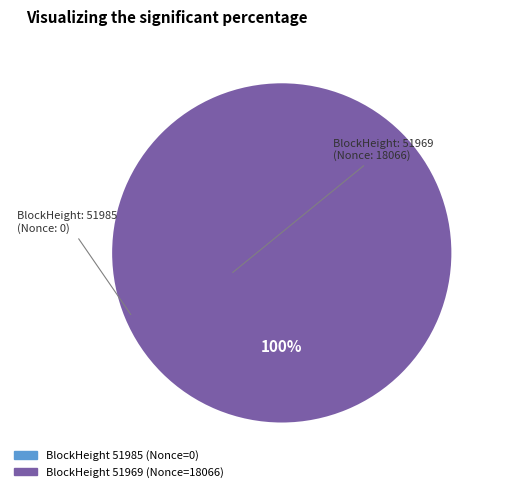

Combined, do 51969 and 51985 account for over 50%?

Yes